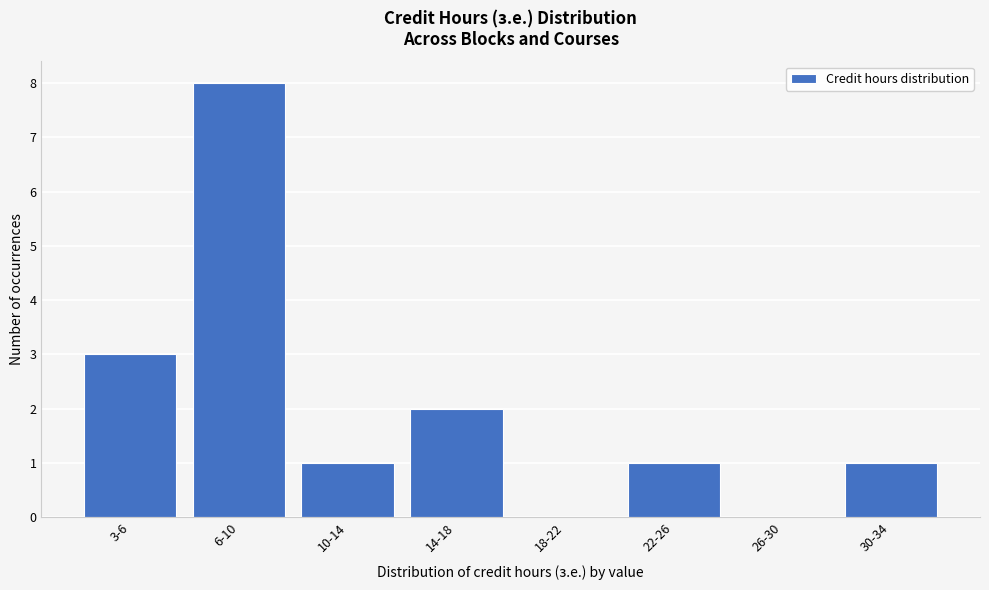

Reading right to left, what are all the values shown in this chart?

30-34=1	26-30=0	22-26=1	18-22=0	14-18=2	10-14=1	6-10=8	3-6=3